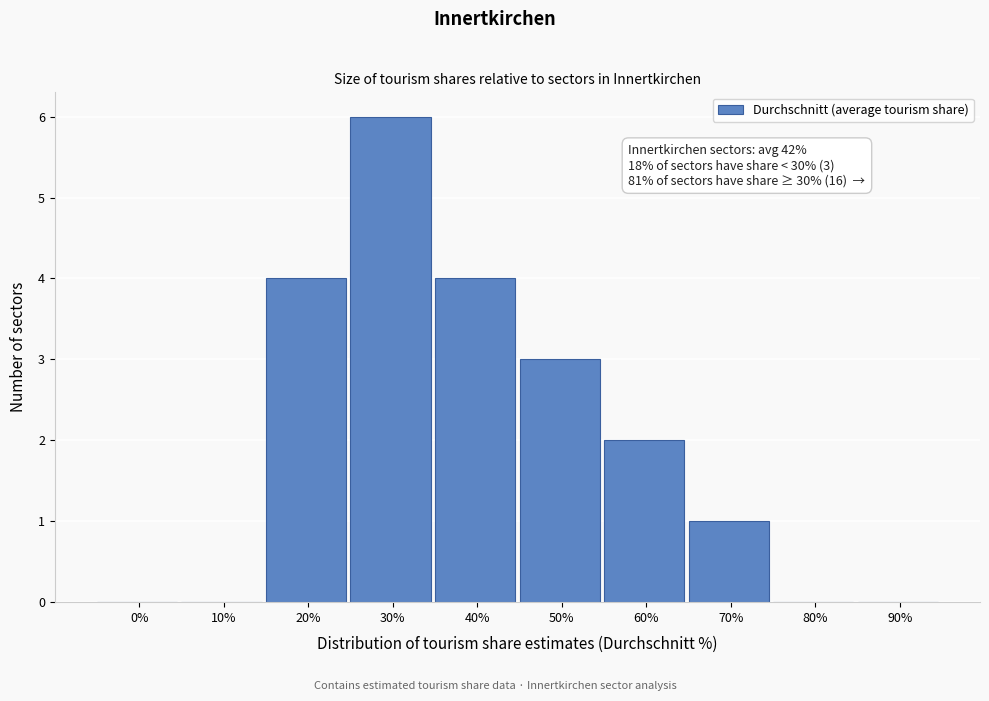

Reading left to right, transcribe all the data shown in this chart.

0%=0	10%=0	20%=4	30%=6	40%=4	50%=3	60%=2	70%=1	80%=0	90%=0